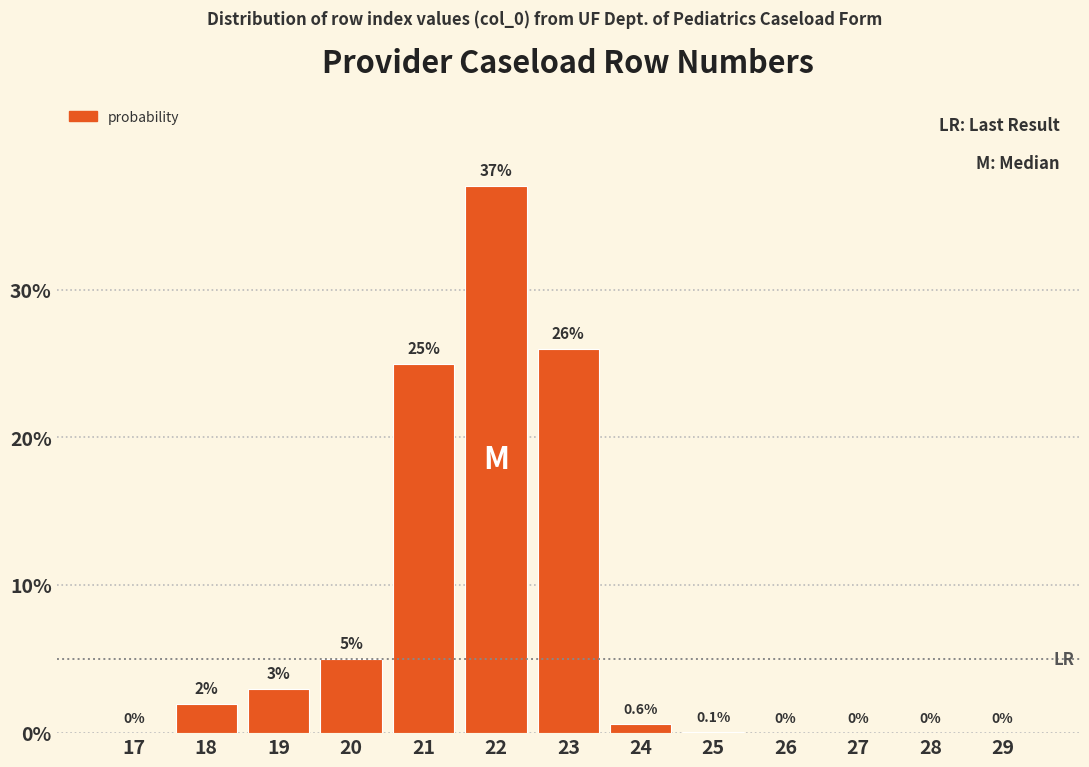

Reading right to left, list all the values displayed in this chart.

29=0.0	28=0.0	27=0.0	26=0.0	25=0.1	24=0.6	23=26.0	22=37.0	21=25.0	20=5.0	19=3.0	18=2.0	17=0.0